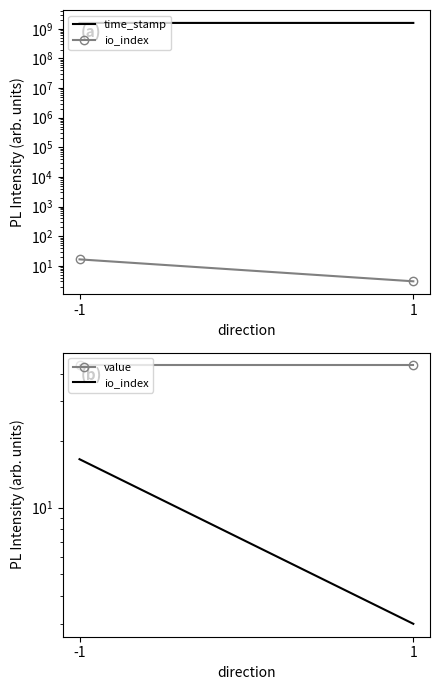

What is the sum of the io_index values at -1 and 1?

19.5